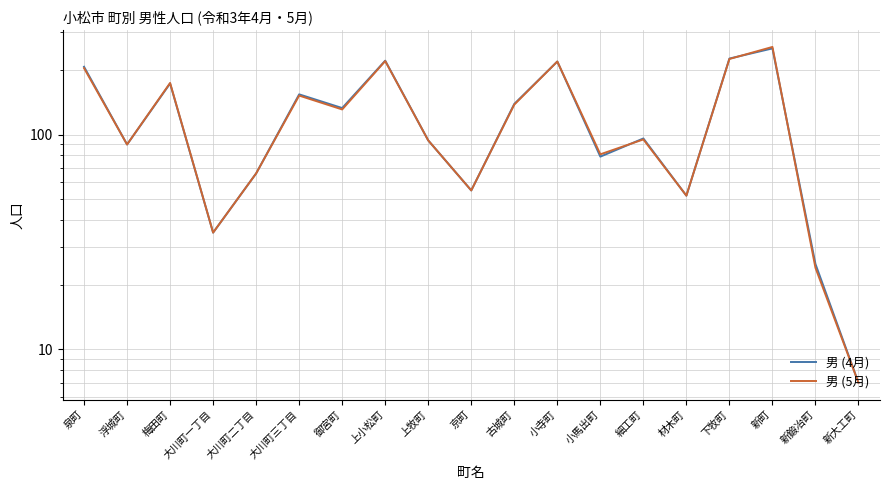

Reading left to right, transcribe all the data shown in this chart.

男 (4月): 207	90	173	35	66	154	133	221	94	55	139	219	79	96	52	226	252	25	7
男 (5月): 204	90	174	35	66	152	131	220	94	55	138	219	81	95	52	225	256	24	7